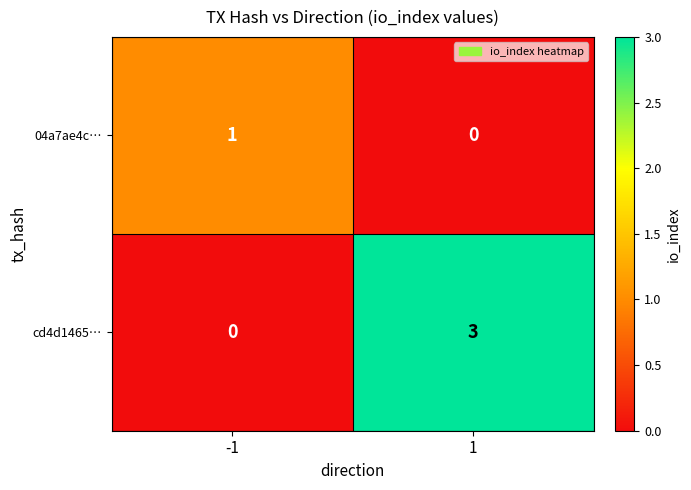

What is the maximum value for cd4d1465…?

3